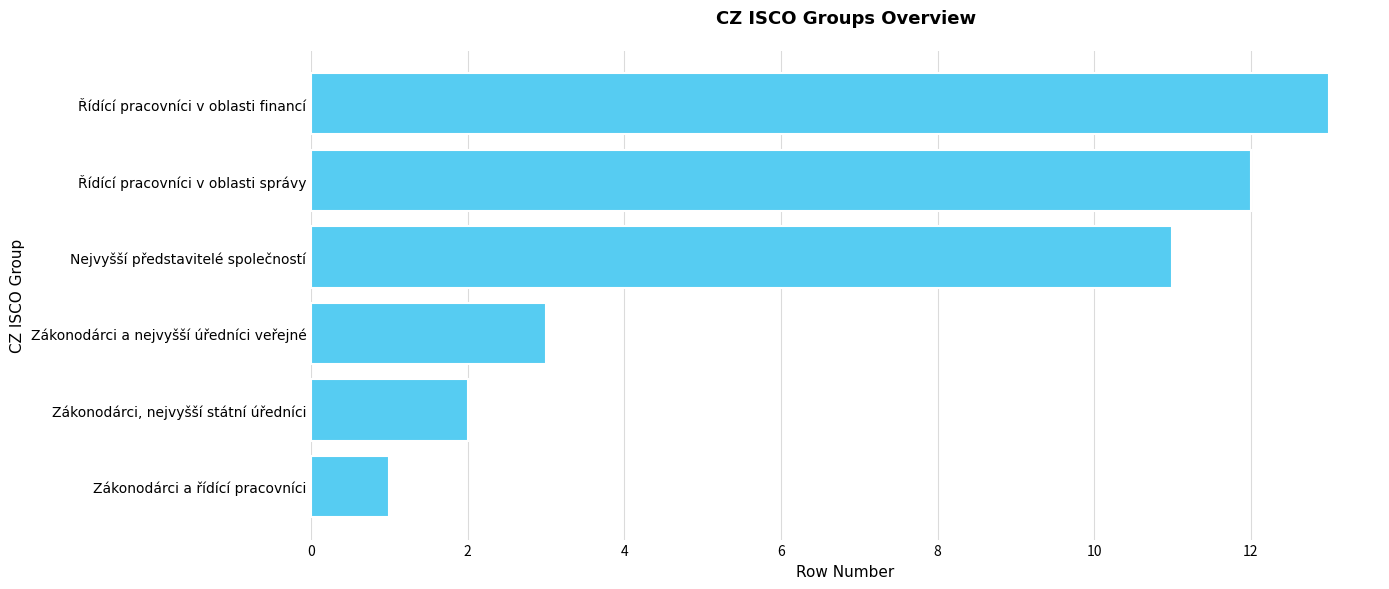

Which has a higher value, Zákonodárci a nejvyšší úředníci veřejné or Řídící pracovníci v oblasti financí?

Řídící pracovníci v oblasti financí